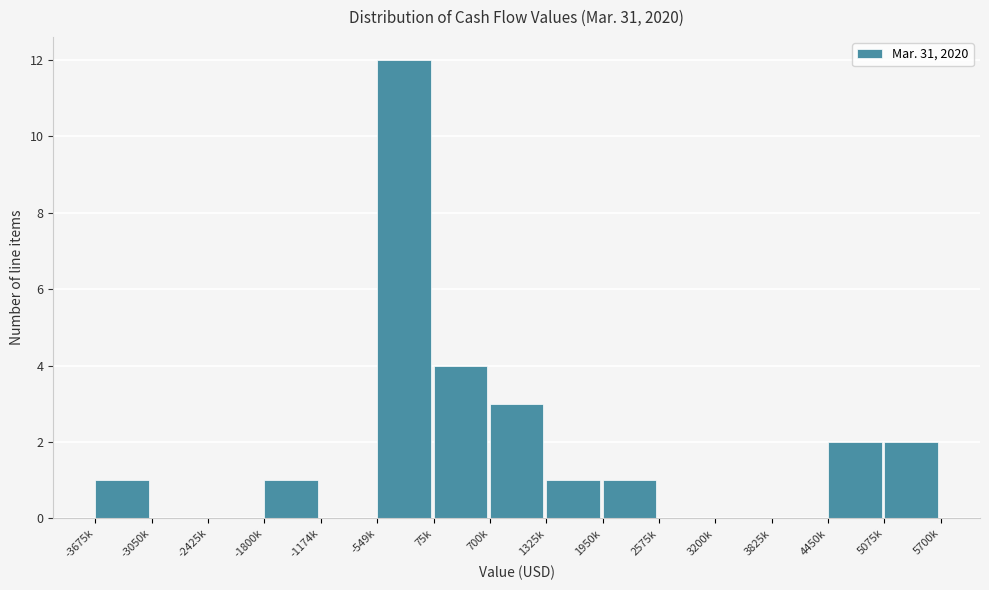

Reading left to right, transcribe all the data shown in this chart.

-3675k=1	-3050k=0	-2425k=0	-1800k=1	-1174k=0	-549k=12	75k=4	700k=3	1325k=1	1950k=1	2575k=0	3200k=0	3825k=0	4450k=2	5075k=2